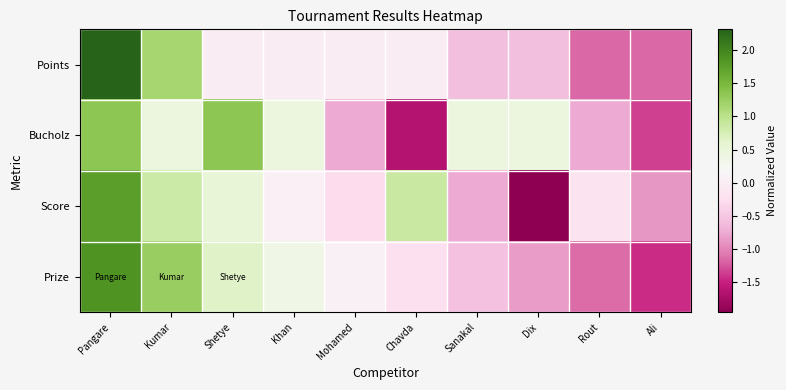

What is the difference between the highest and lowest values at Sanakal?

1.2